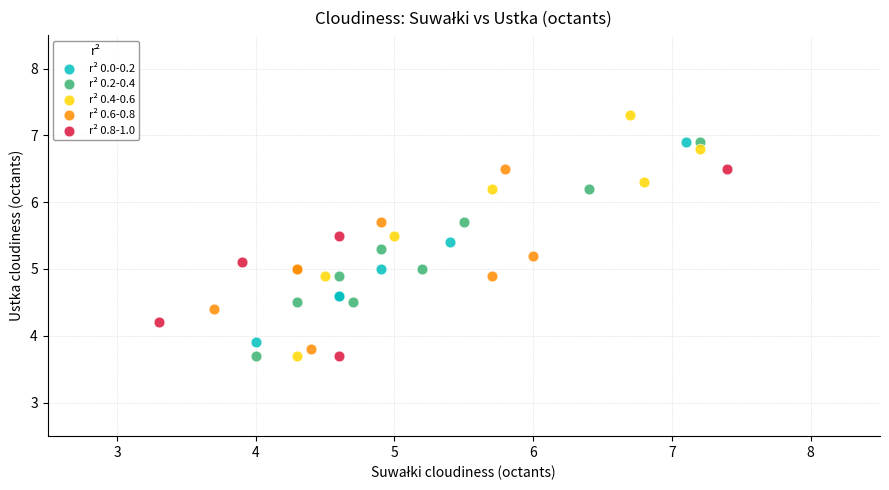

Which series reaches the maximum Y coordinate?

r² 0.4-0.6